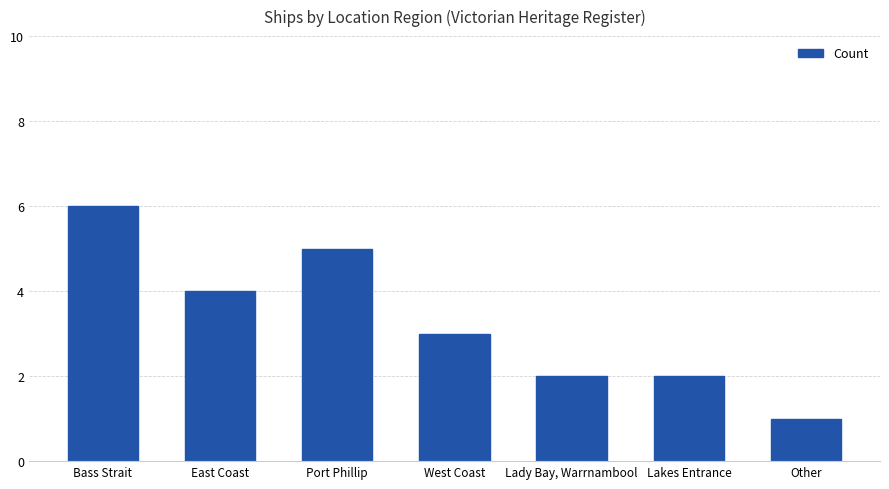

What is the value of the 6th bar from the left?

2